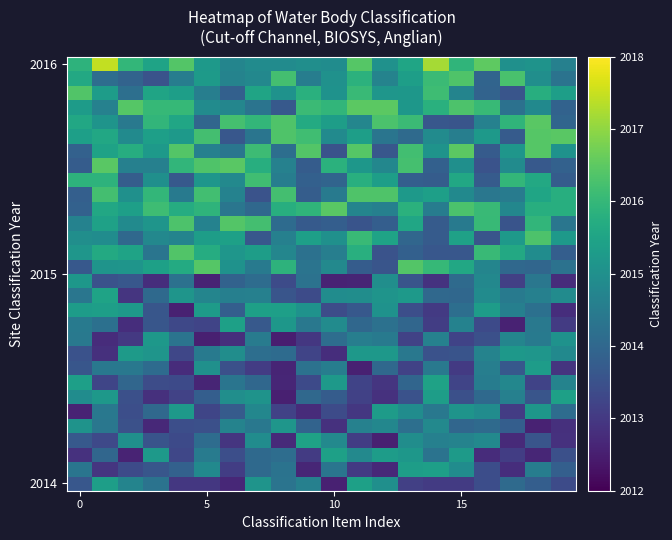

Which series has the largest total across all categories?

2016